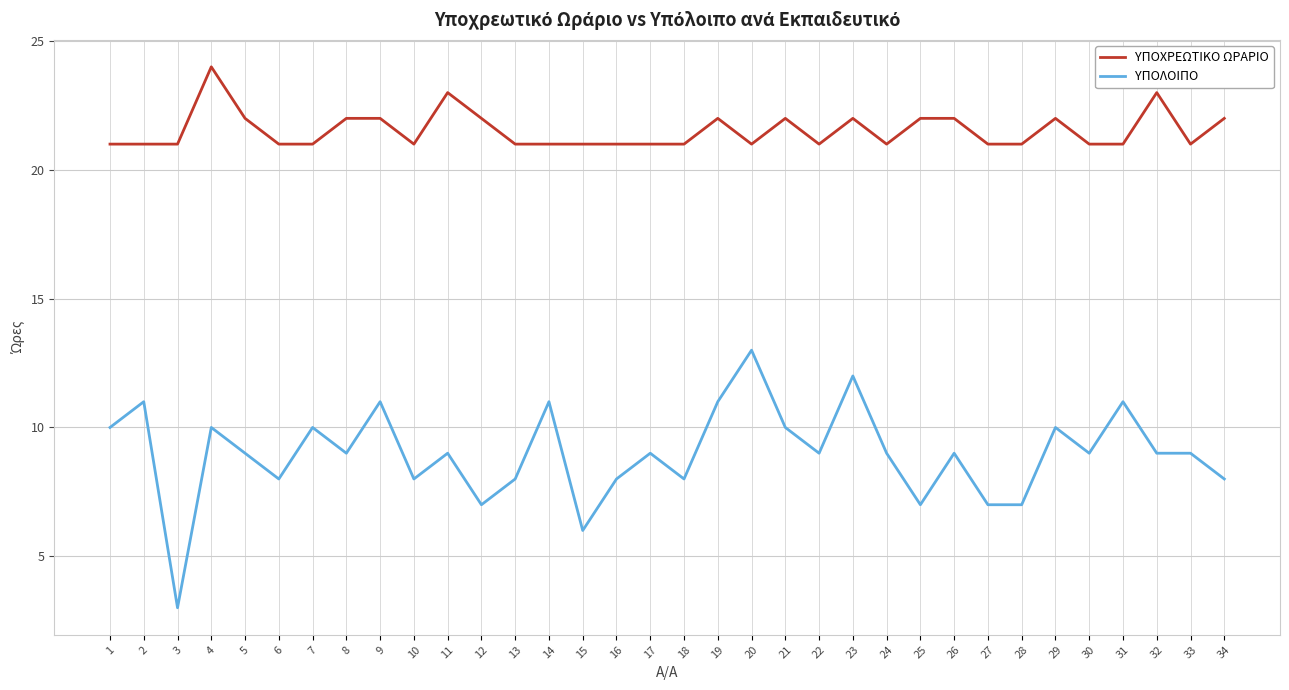

Read the ΥΠΟΧΡΕΩΤΙΚΟ ΩΡΑΡΙΟ value at 14.

21